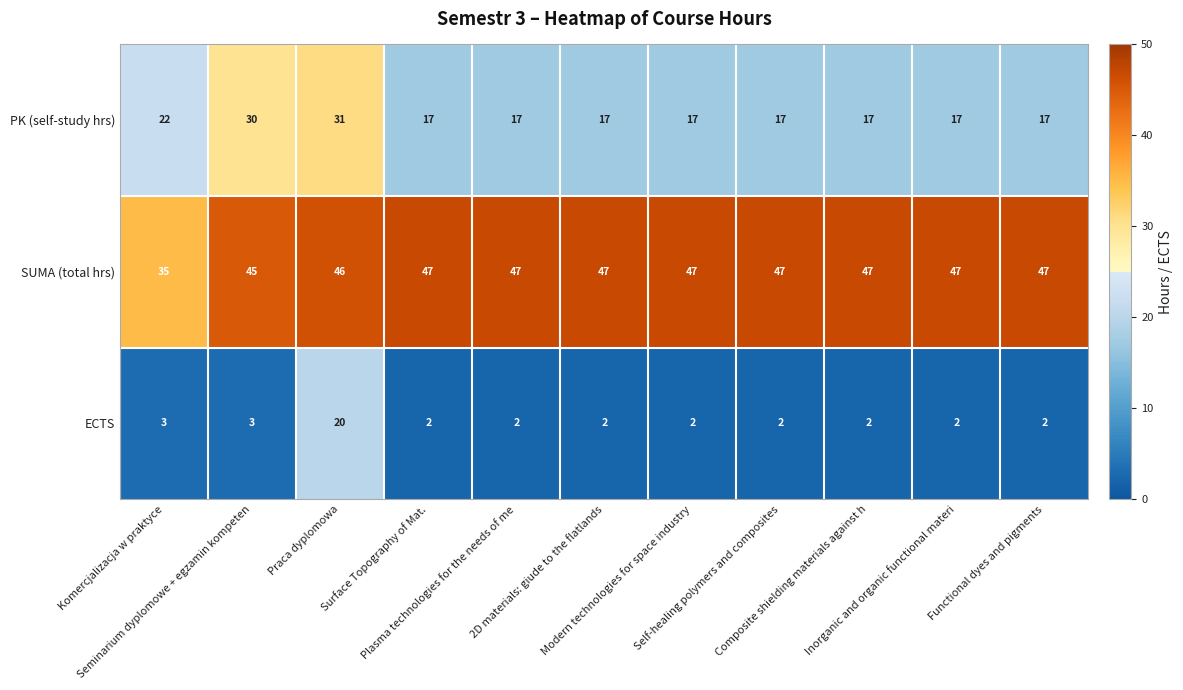

Rank the series by their average value, from highest to lowest.

SUMA (total hrs), PK (self-study hrs), ECTS